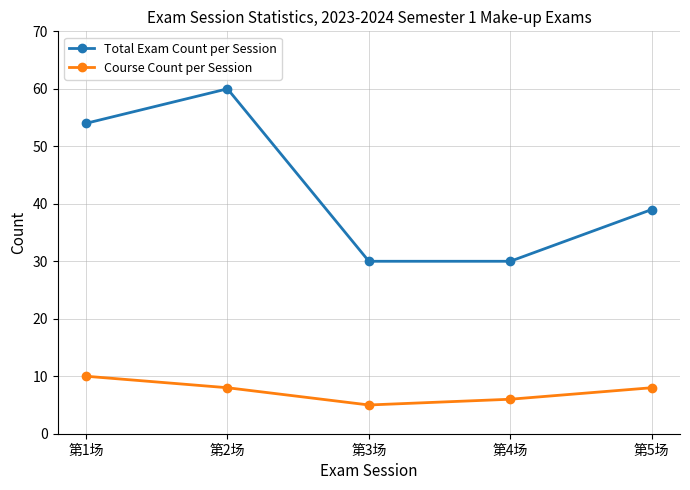

Reading left to right, transcribe all the data shown in this chart.

Total Exam Count per Session: 第1场=54	第2场=60	第3场=30	第4场=30	第5场=39
Course Count per Session: 第1场=10	第2场=8	第3场=5	第4场=6	第5场=8